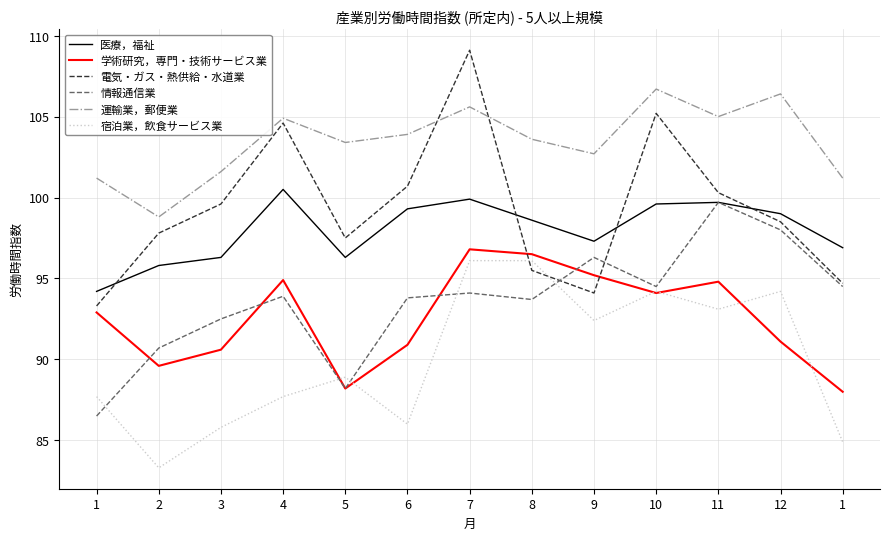

Between which two adjacent categories do 学術研究，専門・技術サービス業 and 宿泊業，飲食サービス業 first intersect?

4 and 5